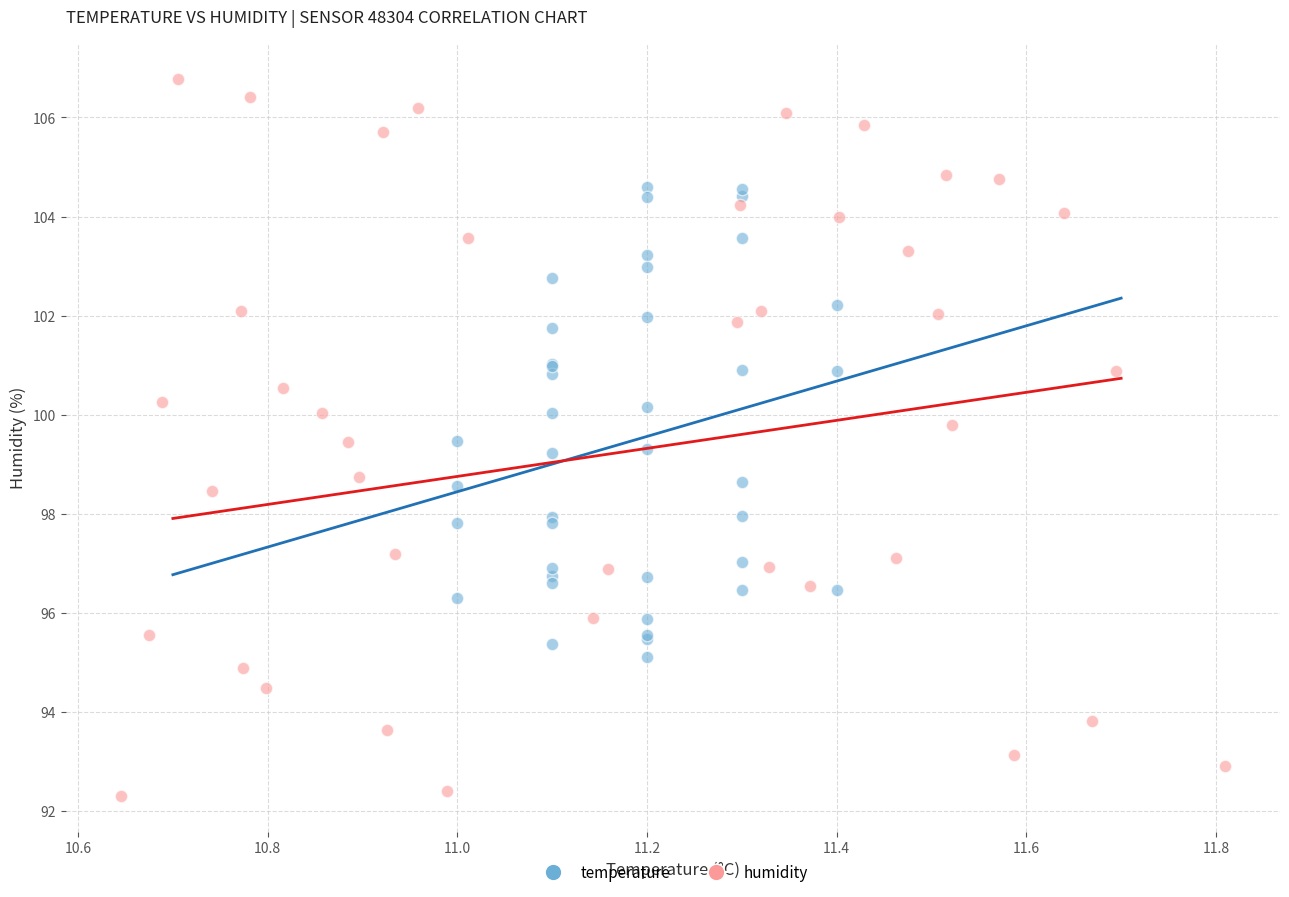

Which series reaches the minimum Y coordinate?

humidity